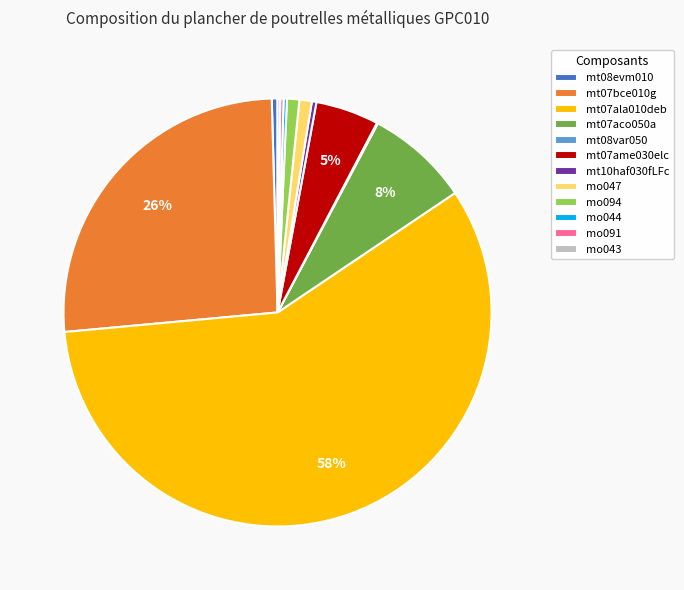

Is mt07bce010g the majority of the pie?

No